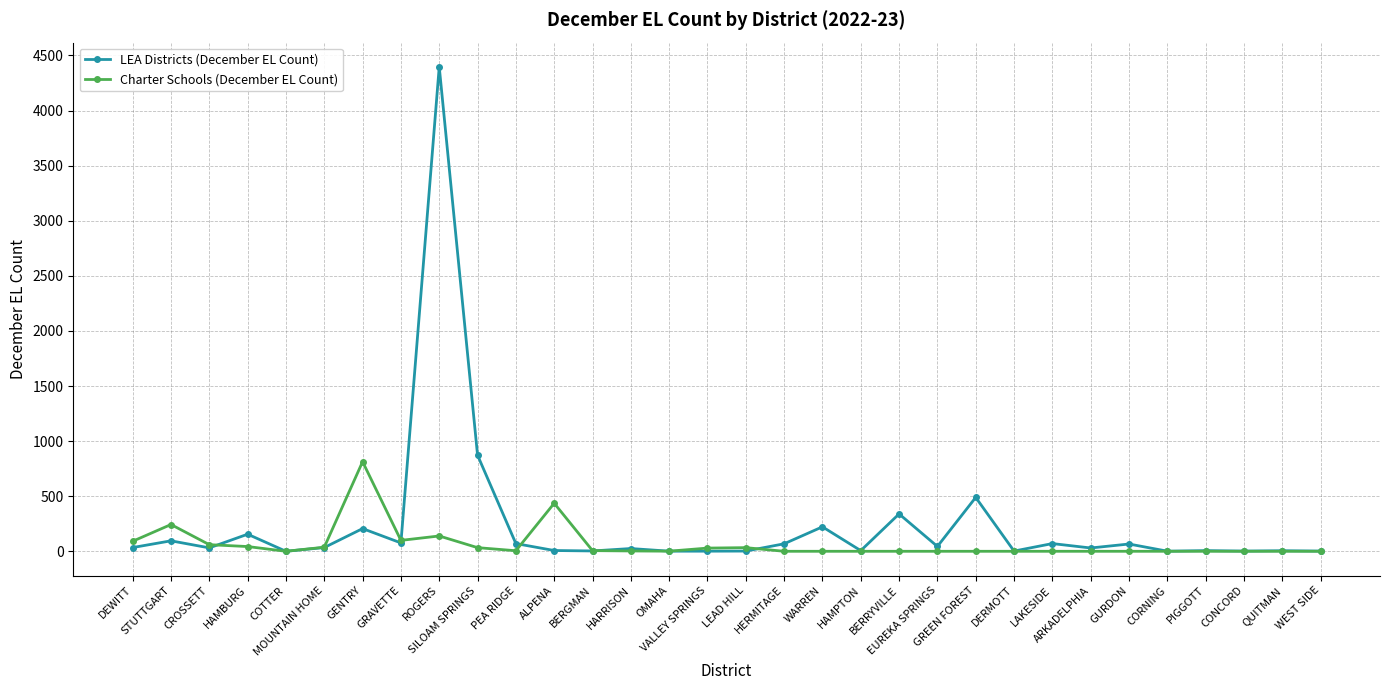

How many lines are shown in the chart?

2